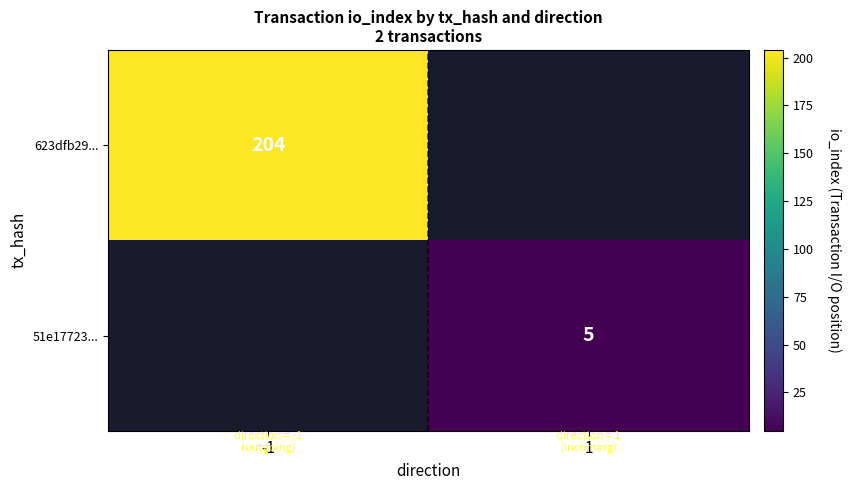

The value of 623dfb29... at -1 is 204. True or false?

True